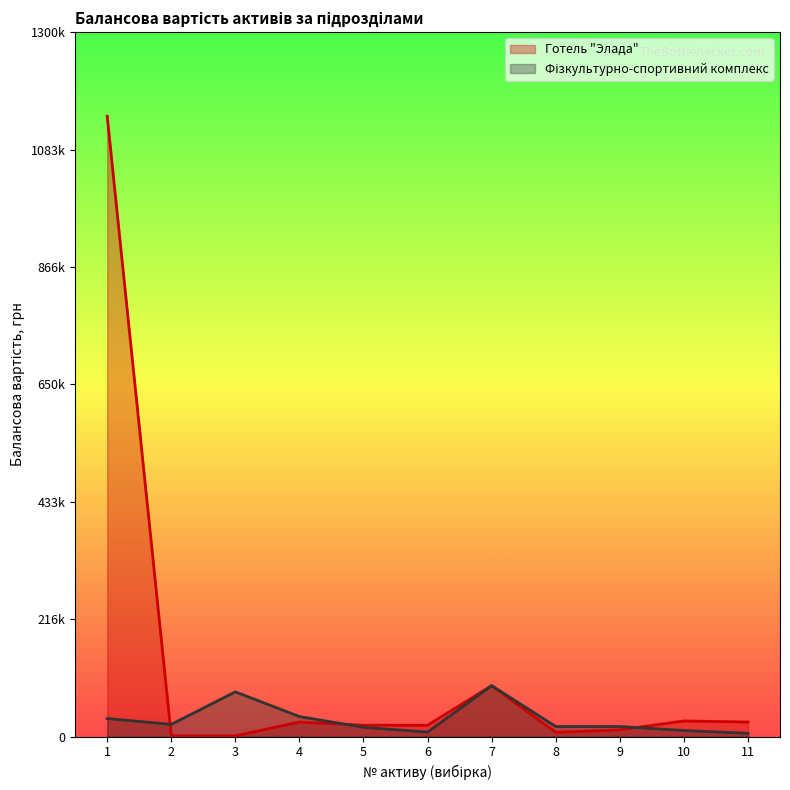

Which category has the highest value across all series?

1